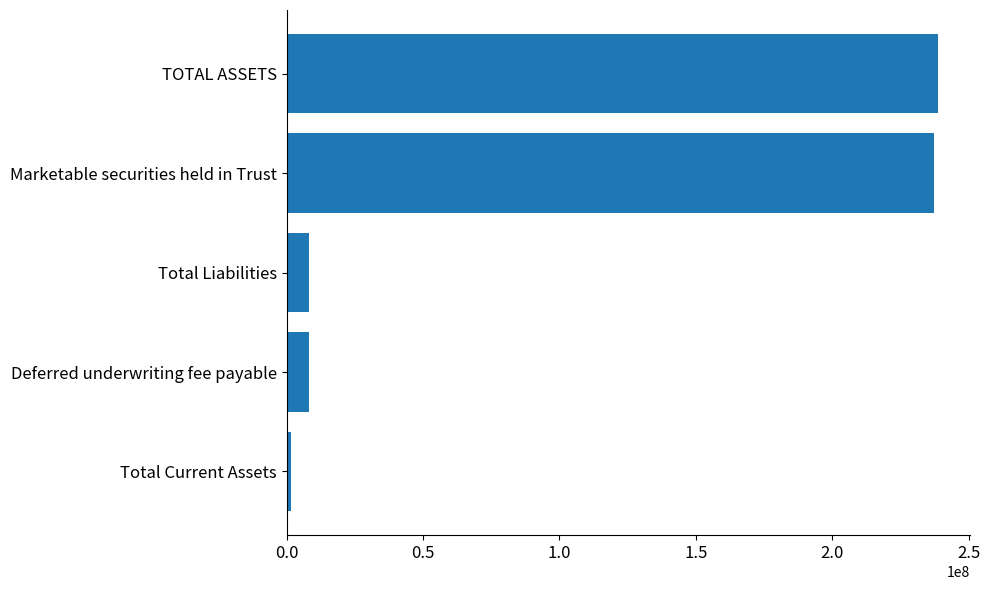

Which category has the lowest value across all series?

Total Current Assets